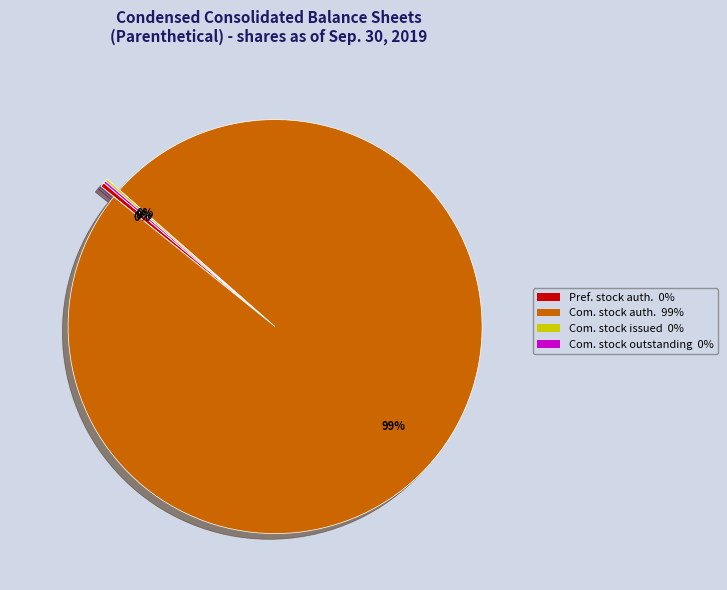

To the nearest percent, what is the average slice percentage?

25%